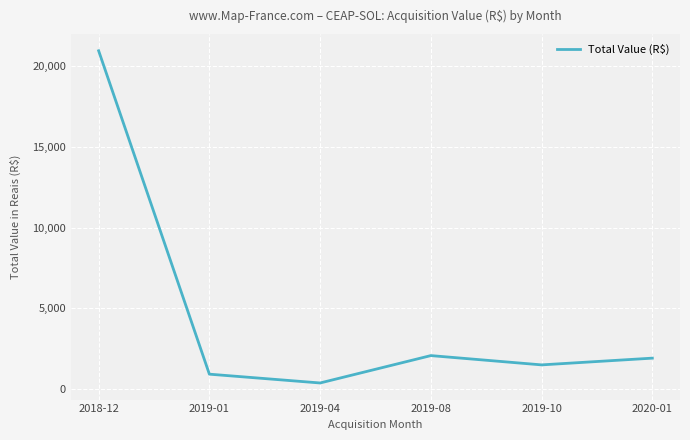

How many distinct data groups are displayed?

1